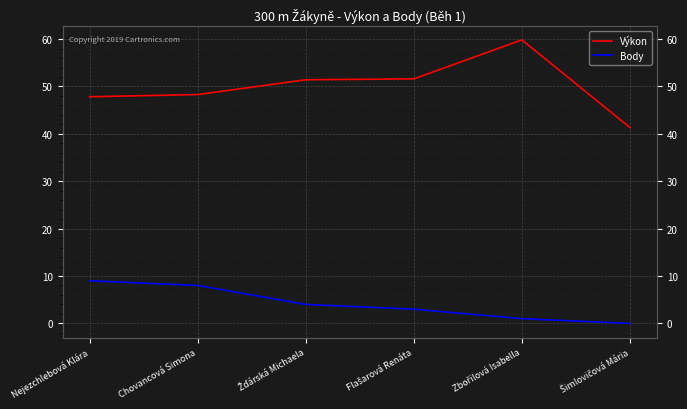

What is the difference between the second highest and second lowest values in the Výkon series?

3.8